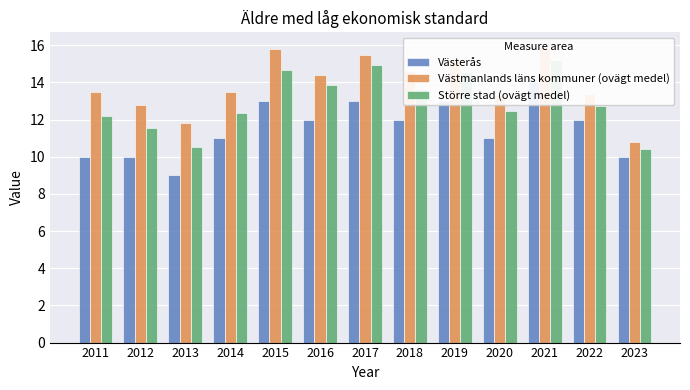

What are all the series names shown in the legend?

Västerås, Västmanlands läns kommuner (ovägt medel), Större stad (ovägt medel)